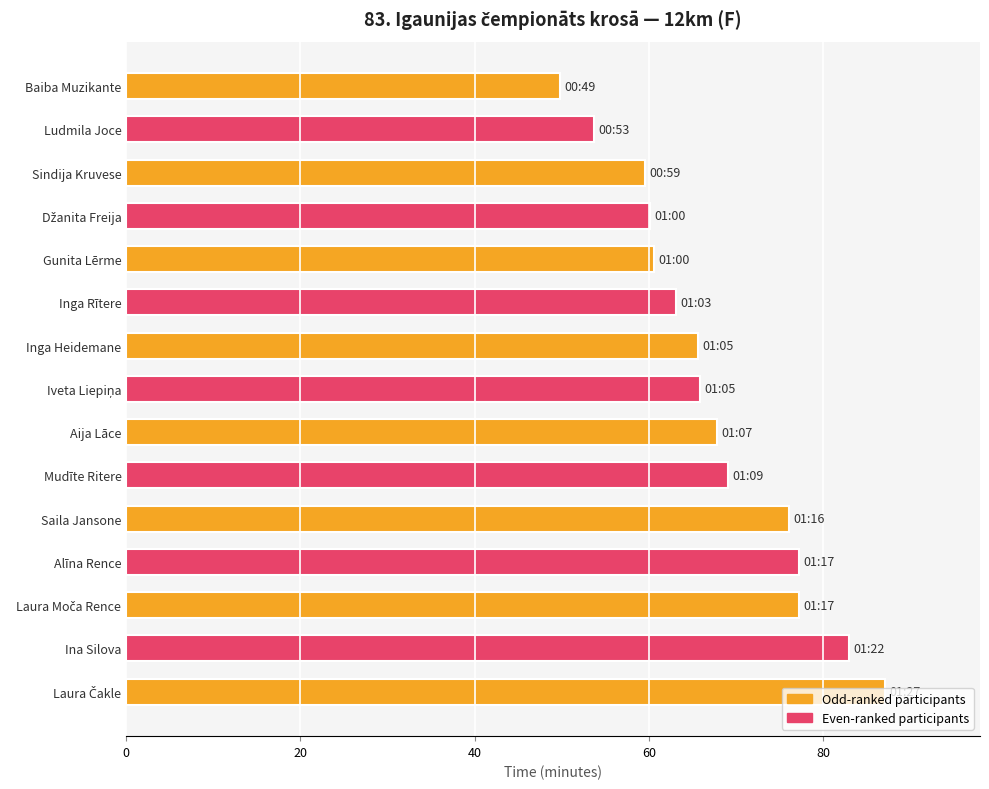

Count the number of categories in the chart.

15